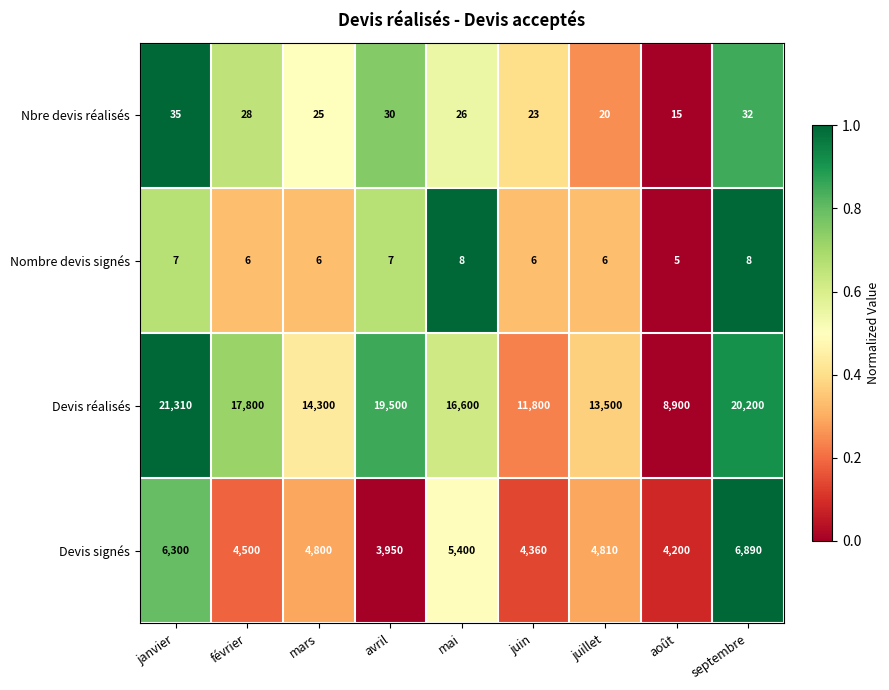

What is the difference between the maximum and minimum values in the Devis réalisés series?

12410